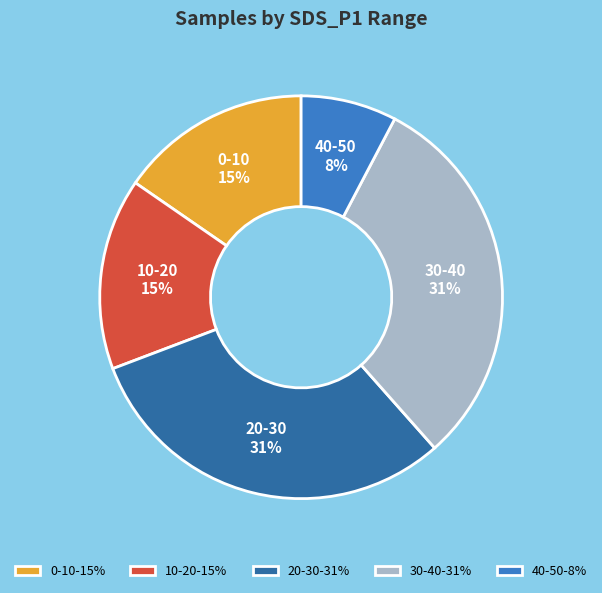

Combined, do 0-10 and 30-40 account for over 50%?

No